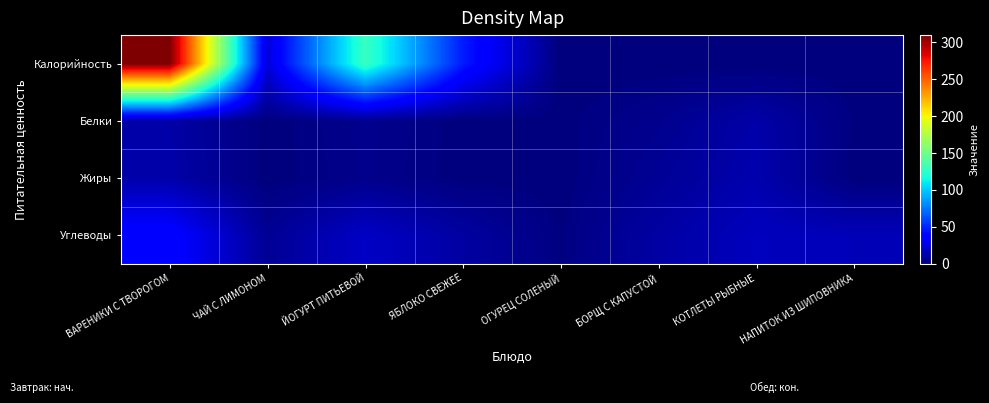

Rank the series by their maximum value, from highest to lowest.

Калорийность, Углеводы, Жиры, Белки